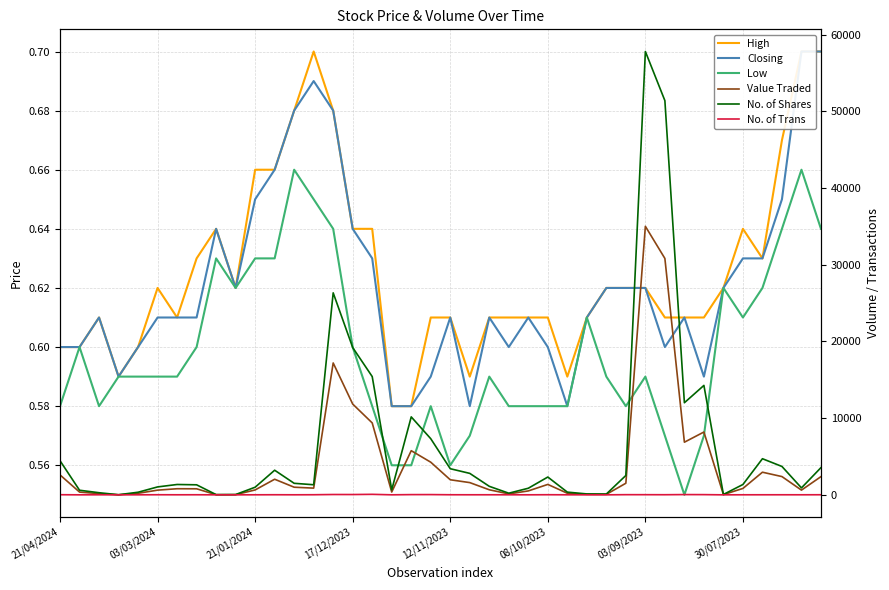

Rank the categories by High value from highest to lowest.

13, 38, 39, 12, 14, 37, 10, 11, 8, 15, 16, 35, 30/07/2023, 36, 08/10/2023, 9, 28, 29, 30, 34, 21/01/2024, 03/09/2023, 19, 20, 22, 23, 24, 25, 27, 31, 32, 33, 21/04/2024, 03/03/2024, 12/11/2023, 17/12/2023, 21, 26, 17, 18